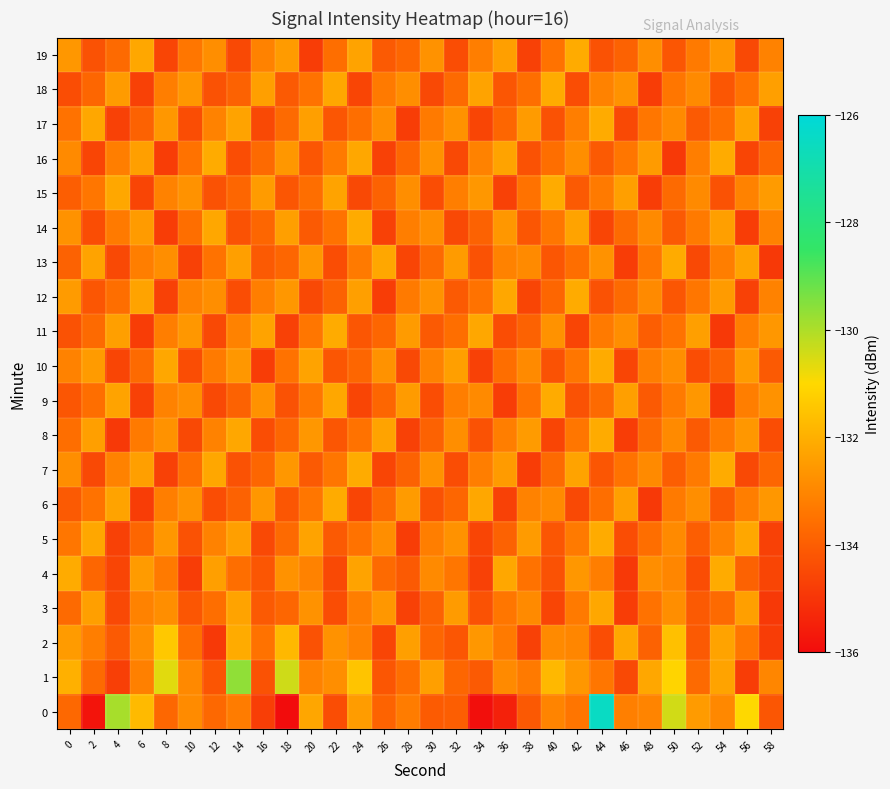

List the series in order of their peak value, highest first.

0, 1, 2, 4, 5, 6, 7, 8, 9, 10, 11, 12, 13, 14, 15, 16, 17, 18, 19, 3